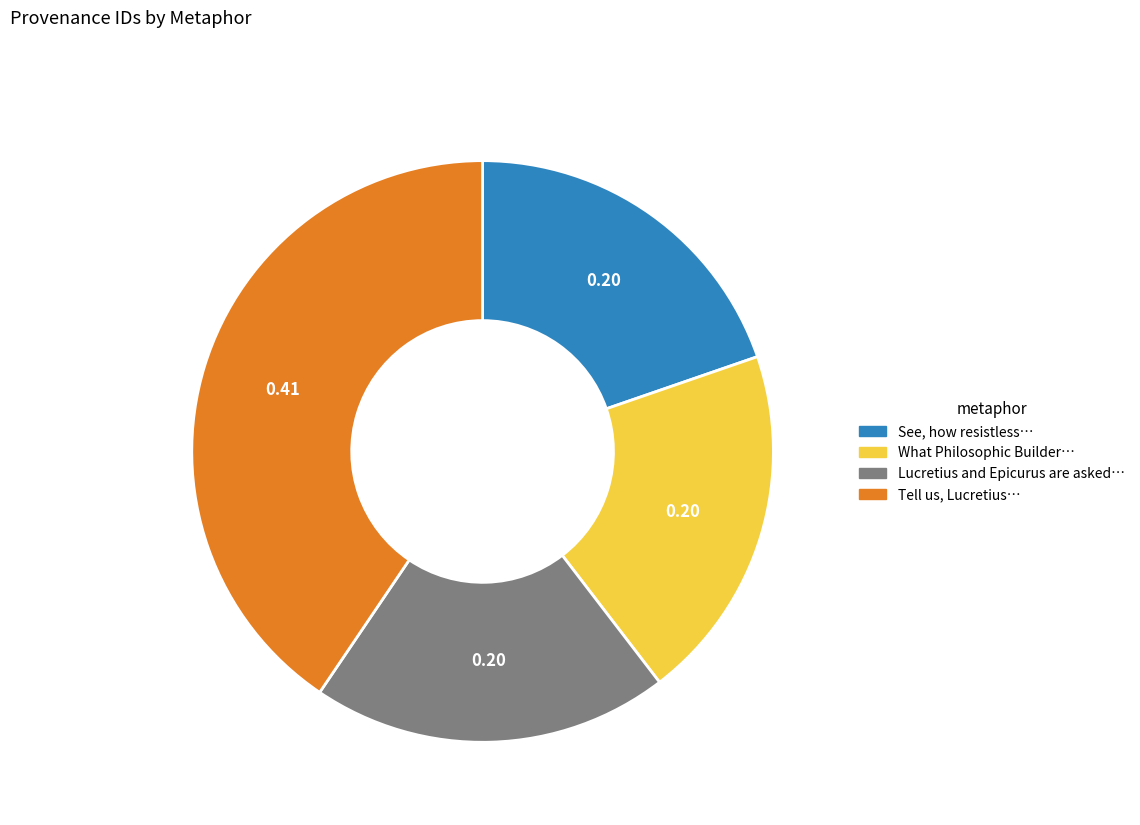

Is there a majority slice in this chart?

No